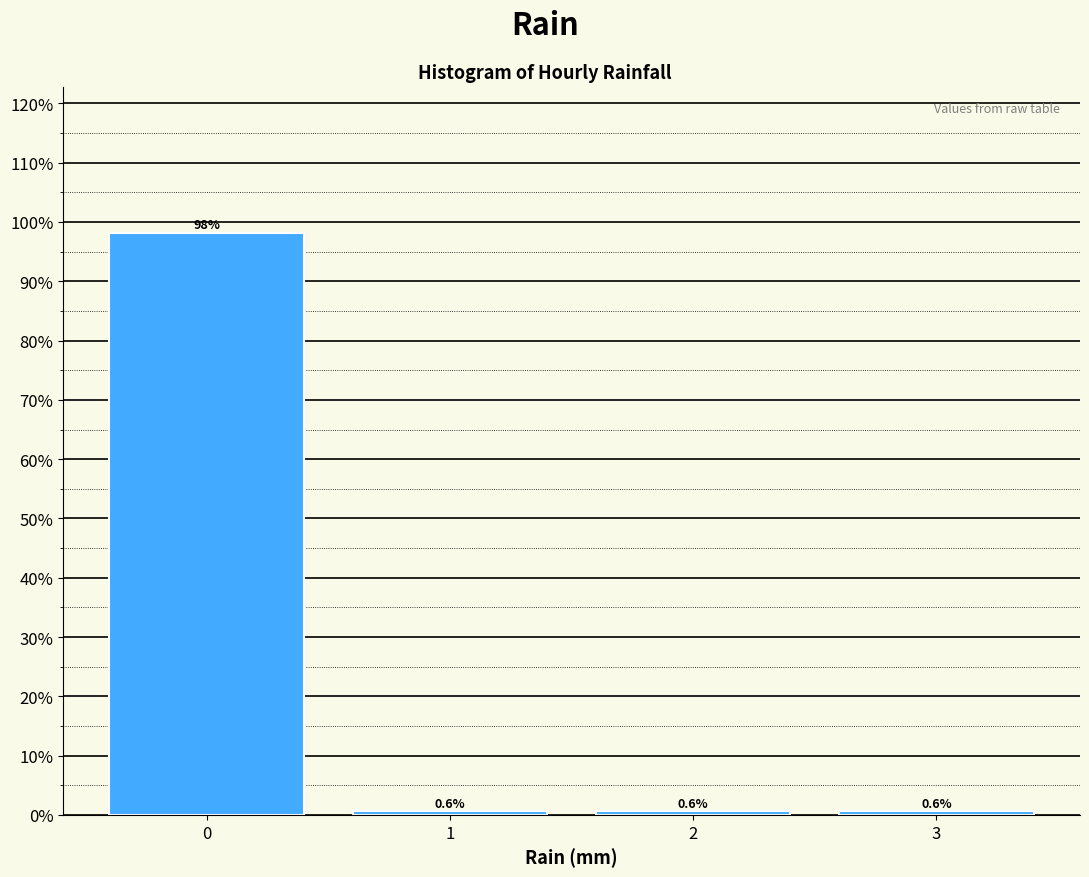

Reading left to right, list every bar in this chart as the range it spans on the x-axis followed by its height.

-0.5 to 0.5: 98.2
0.5 to 1.5: 0.6
1.5 to 2.5: 0.6
2.5 to 3.5: 0.6